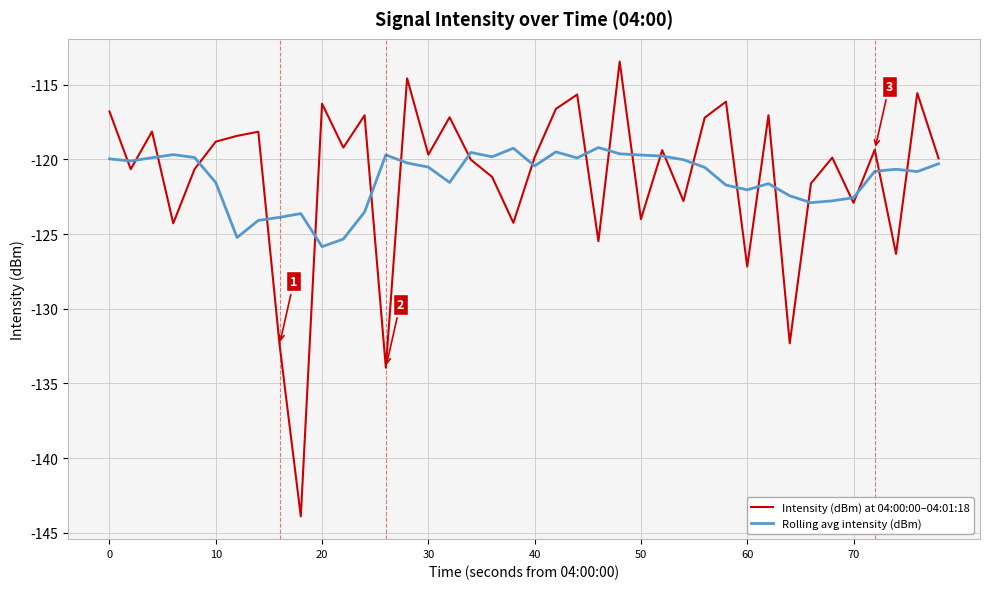

True or false: Intensity (dBm) at 04:00:00–04:01:18 and Rolling avg intensity (dBm) intersect in this chart.

True